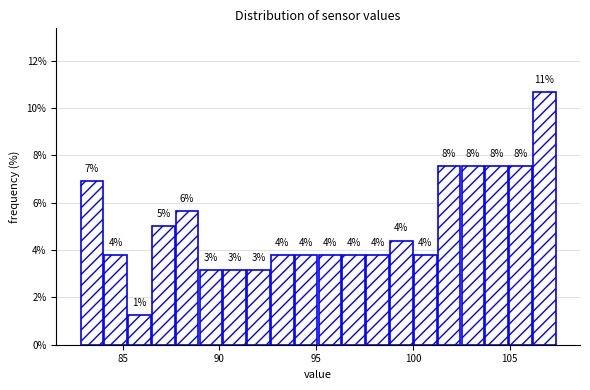

Around what value on the x-axis is the tallest bar? Give the approximate position of its centre, as read against the axis.

107.0